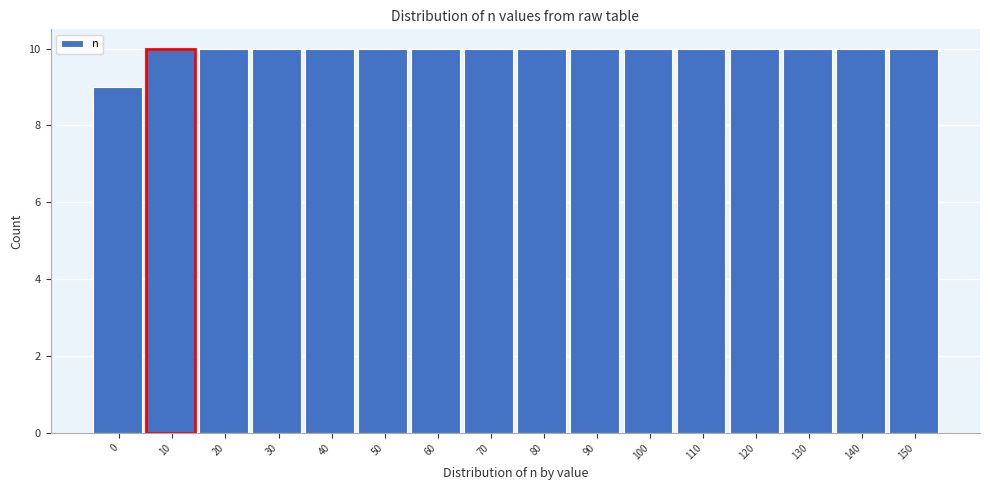

Reading left to right, what are all the values shown in this chart?

0=9	10=10	20=10	30=10	40=10	50=10	60=10	70=10	80=10	90=10	100=10	110=10	120=10	130=10	140=10	150=10